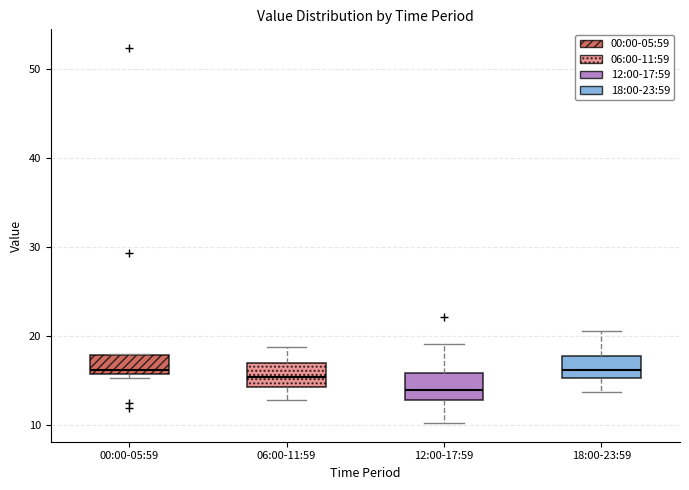

Reading left to right, read every box against the y-axis: the position of its median line, the range the box covers, and the ends of its whiskers. The values are not printed on the chart, so give them approximately, as read against the axis.

00:00-05:59: median 16 (just above the box's lower edge), box 16 to 18, whiskers 15 to 18
06:00-11:59: median 15, box 14 to 17, whiskers 13 to 19
12:00-17:59: median 14, box 13 to 16, whiskers 10 to 19
18:00-23:59: median 16, box 15 to 18, whiskers 14 to 21